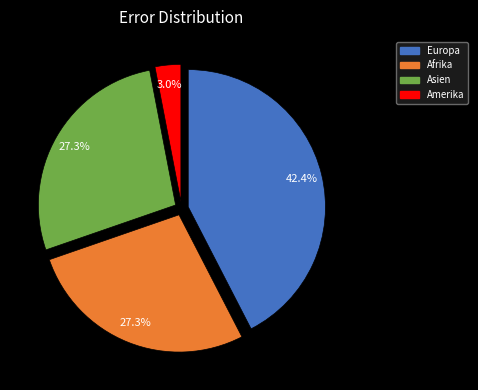

Is there any slice that represents more than half of the pie?

No